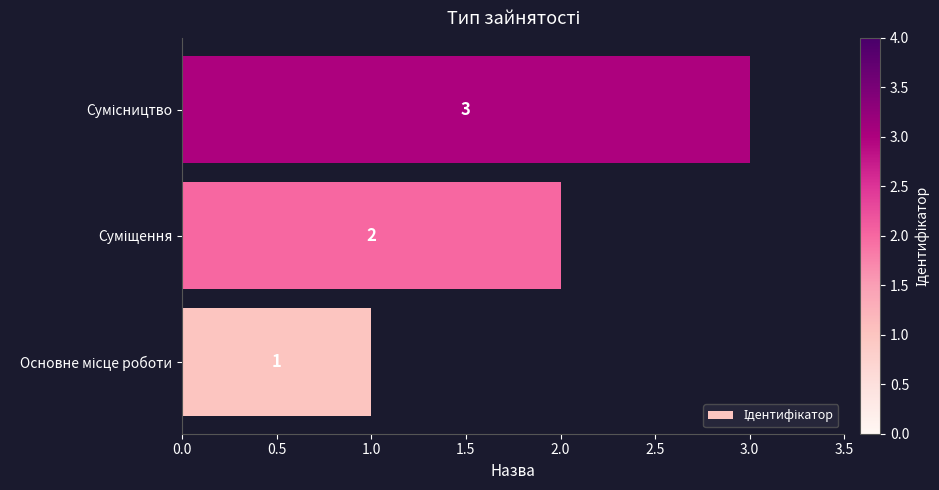

How many values are between 1 and 3?

3